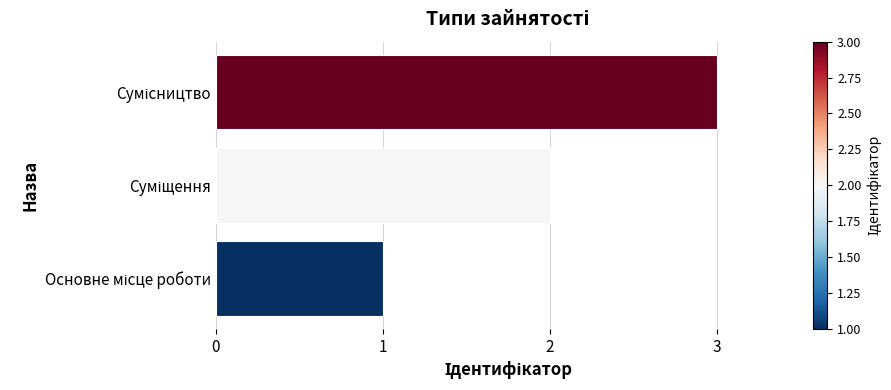

What is the greatest value displayed?

3